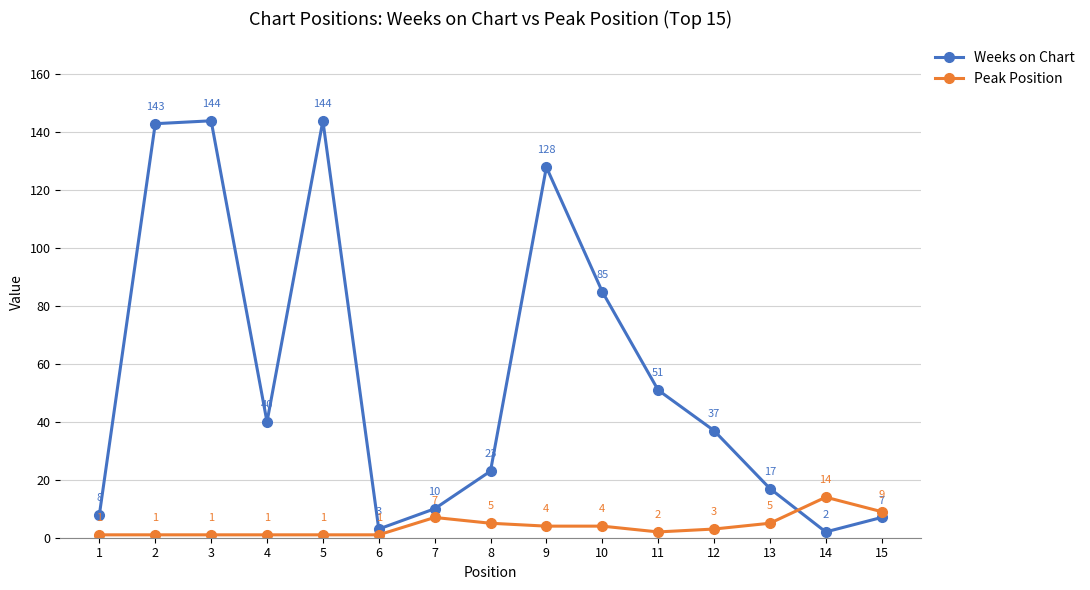

What is the average value of the Weeks on Chart series?

56